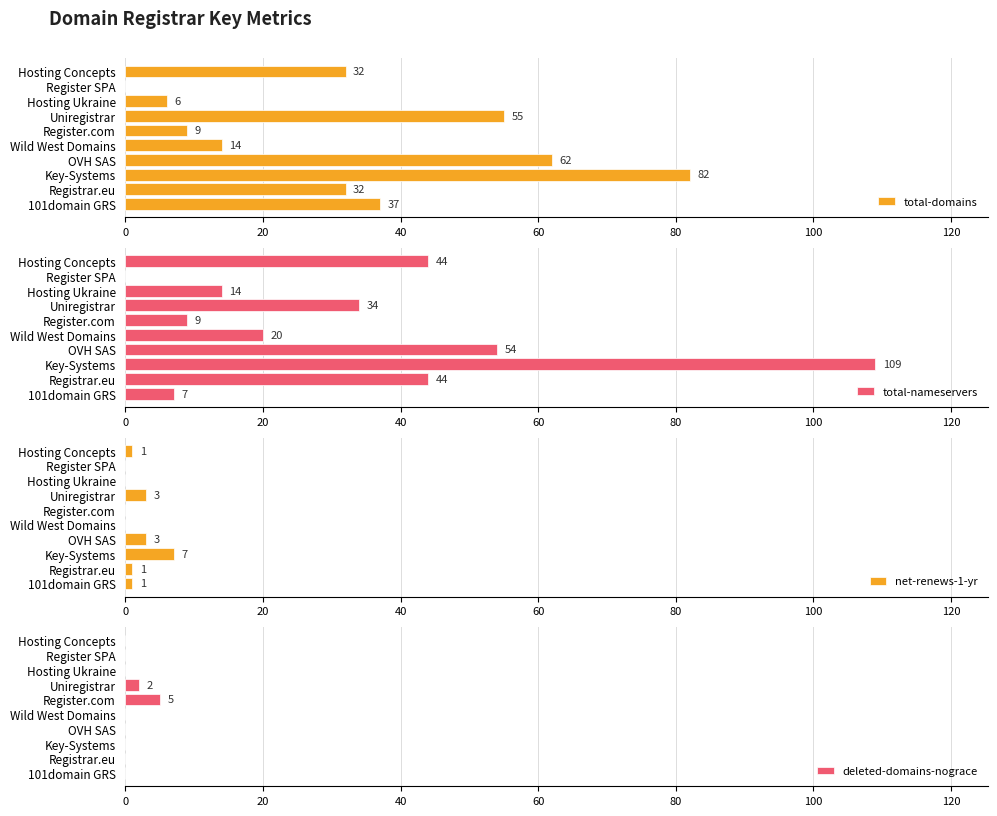

Which series has the largest total across all categories?

total-nameservers